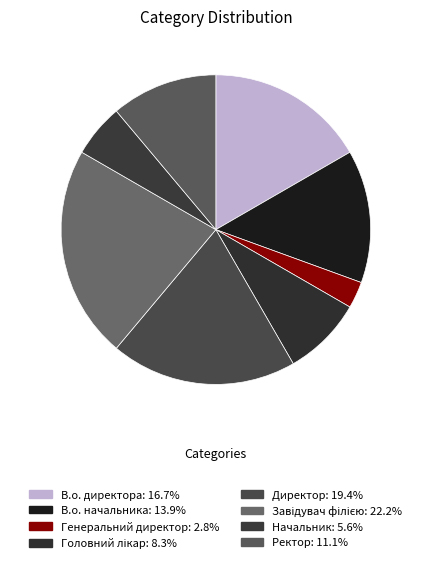

Is Генеральний директор the majority of the pie?

No